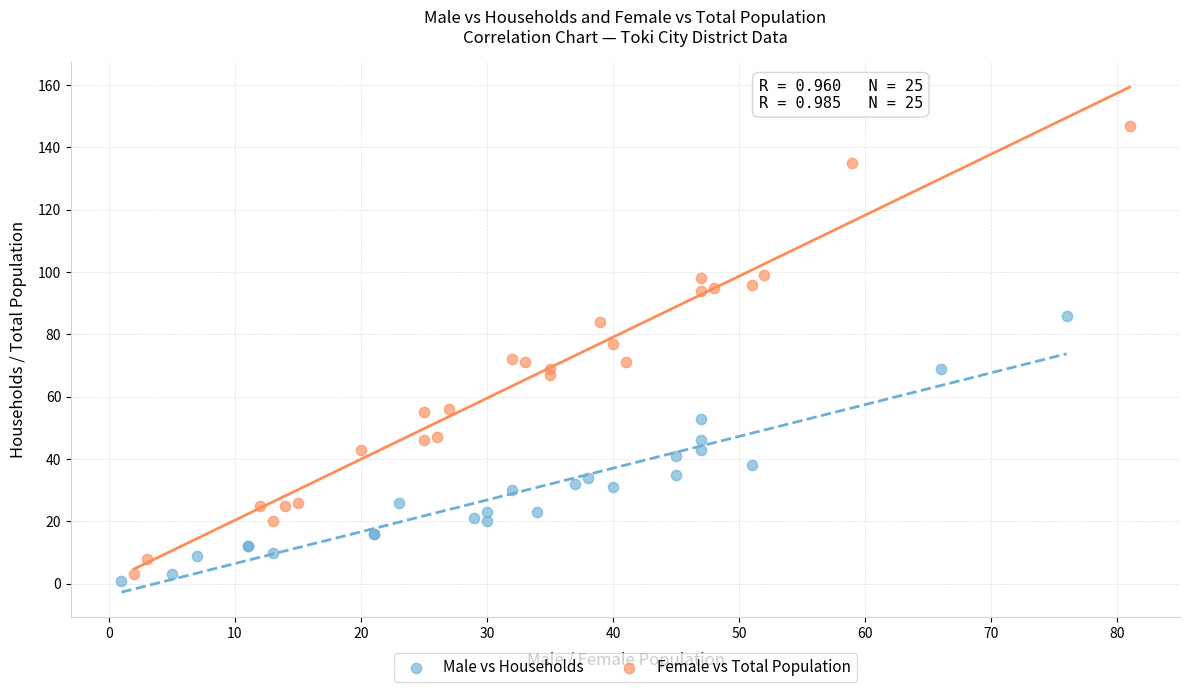

Which series has the widest spread of Y values?

Female vs Total Population